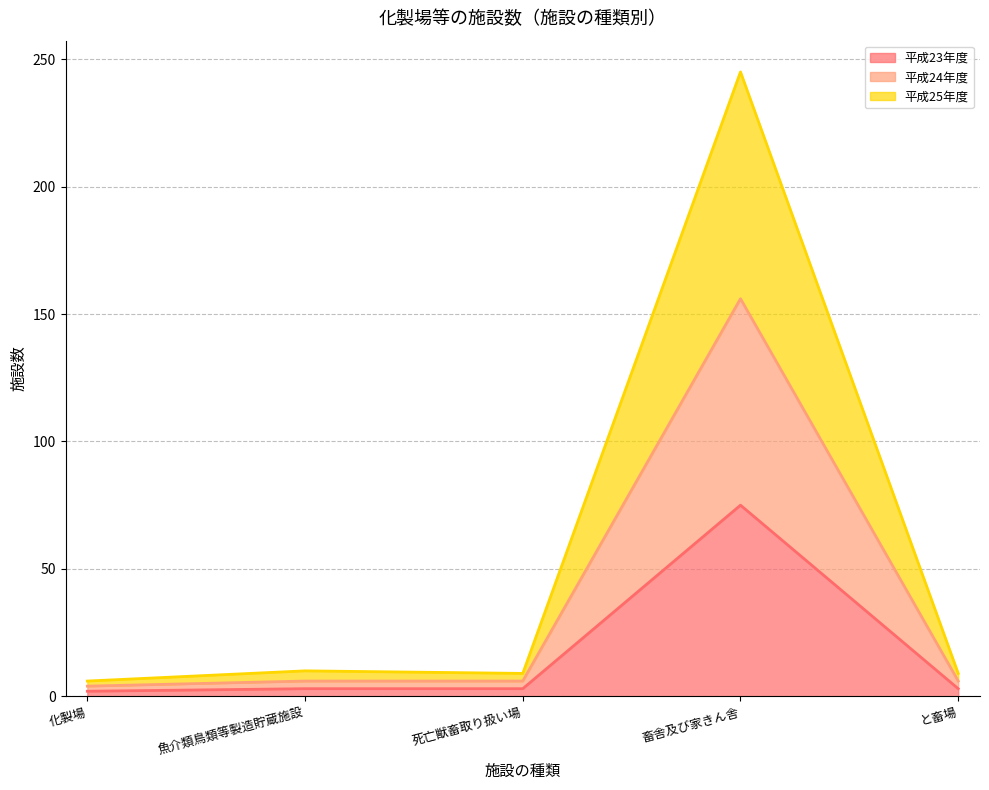

How many data points in 平成24年度 are less than 6?

1